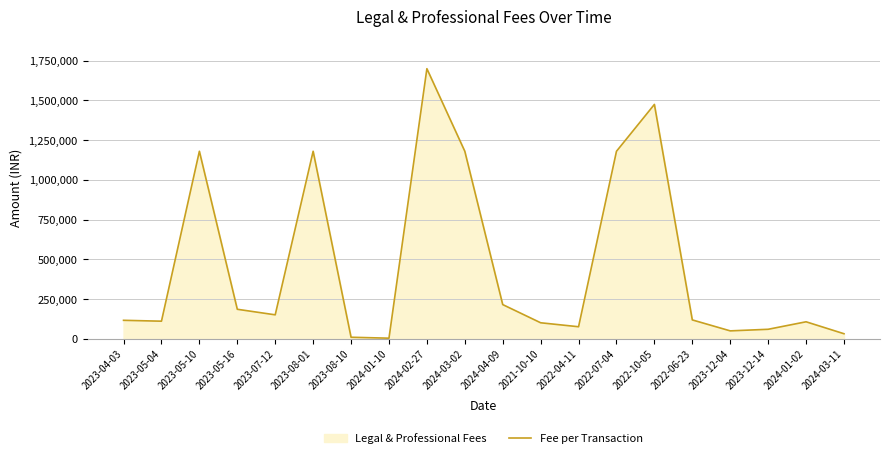

What is the difference between the maximum and minimum values?

1697050